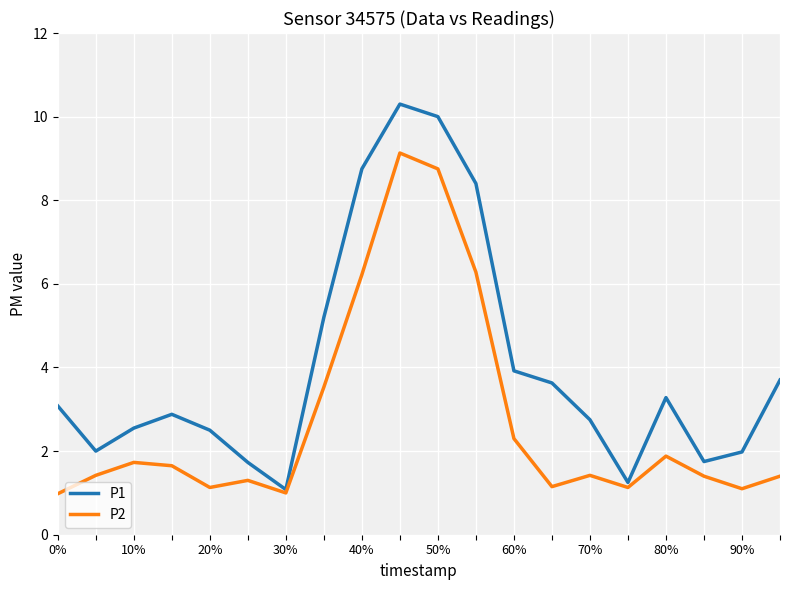

What is the smallest value displayed?

1.0